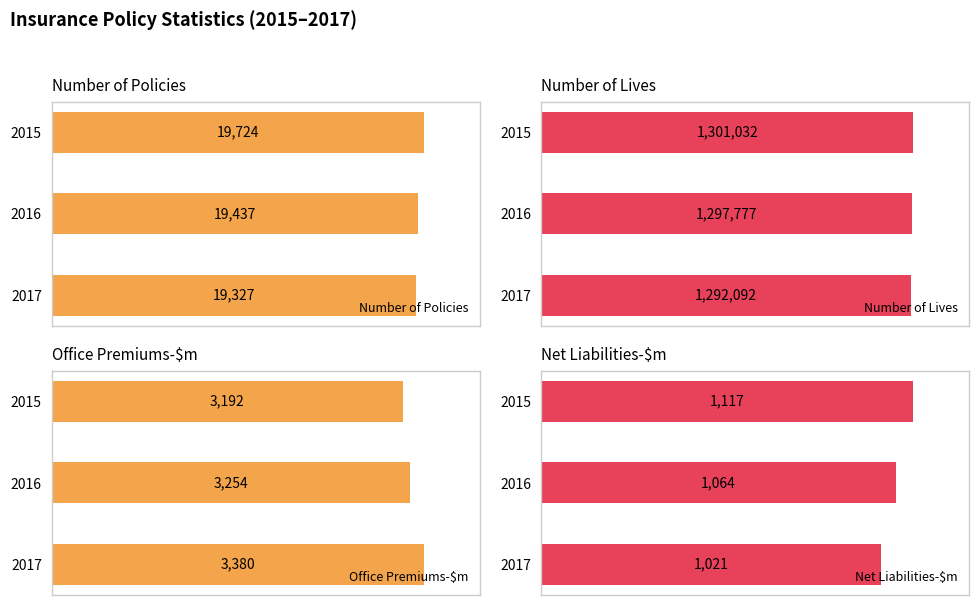

Are the bars grouped side by side (vs. stacked)?

Yes